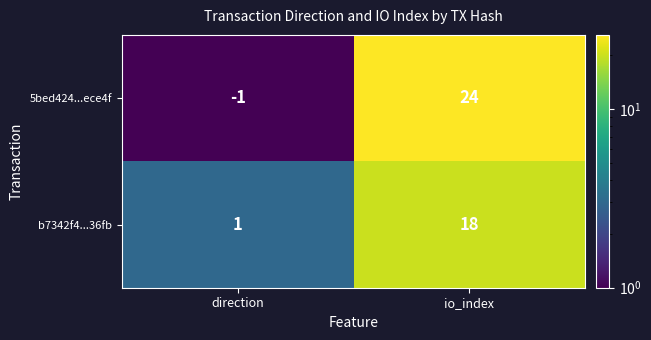

What is the maximum value shown in the chart?

24